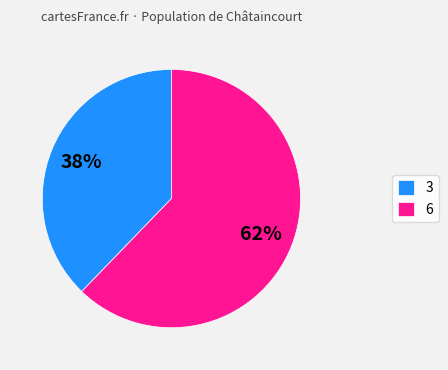

To the nearest percent, what is the combined percentage of 6 and 3?

100%